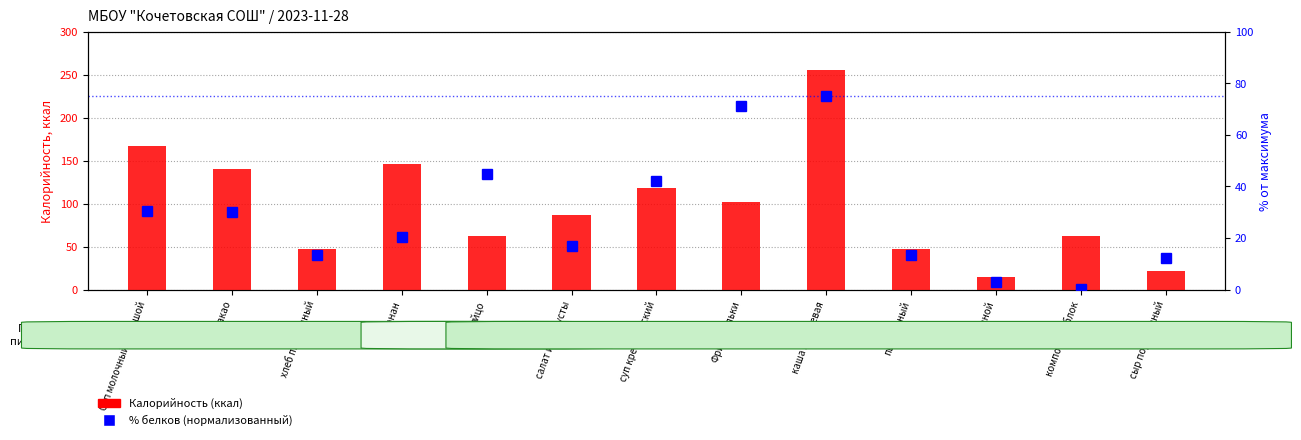

What is the label of the 8th bar from the right?

салат из капусты